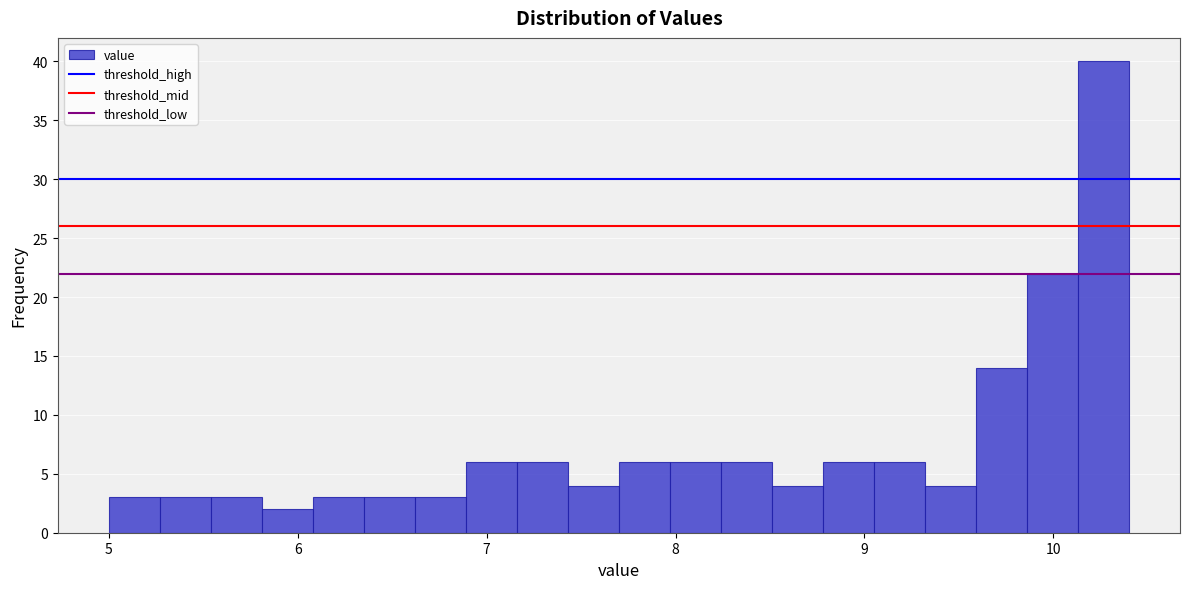

Around what value on the x-axis is the tallest bar? Give the approximate position of its centre, as read against the axis.

10.3